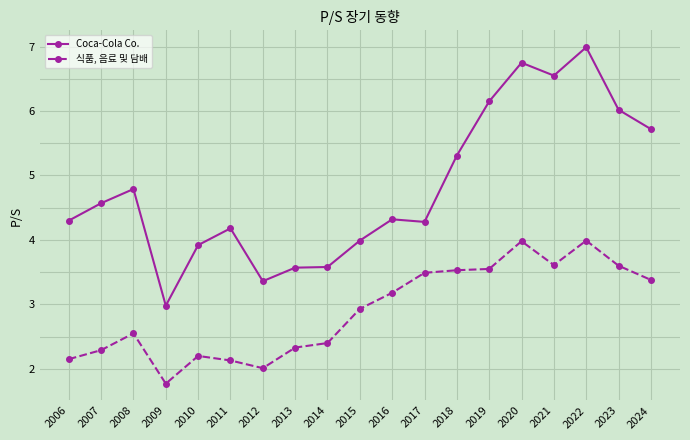

True or false: 식품, 음료 및 담배 has more than 1 points higher than both neighbors.

True